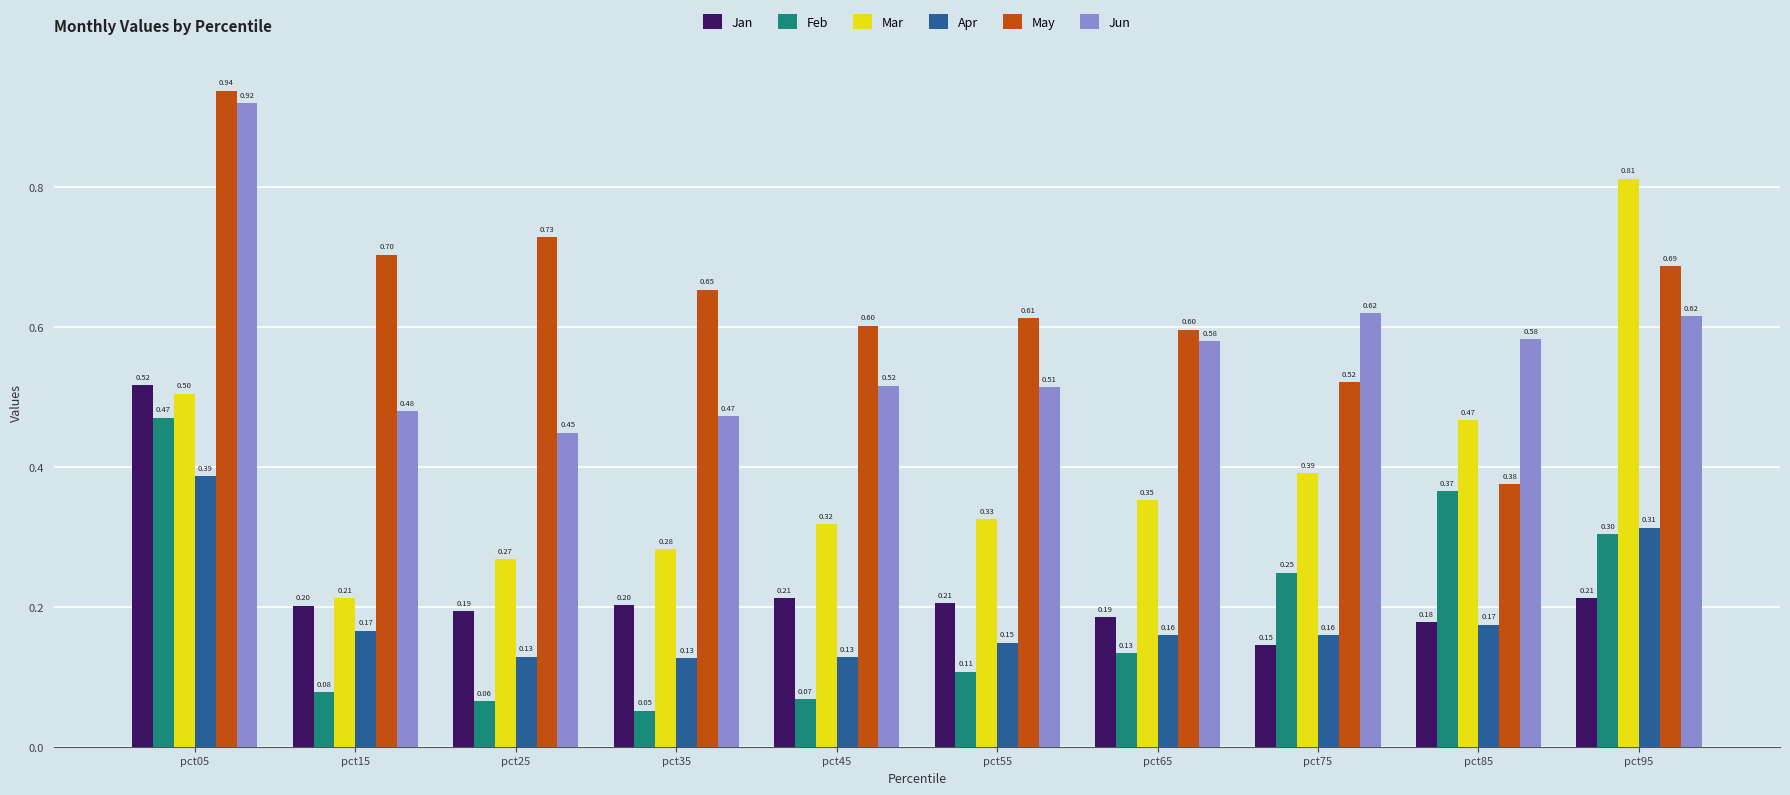

Read the Jan value at pct15.

0.2